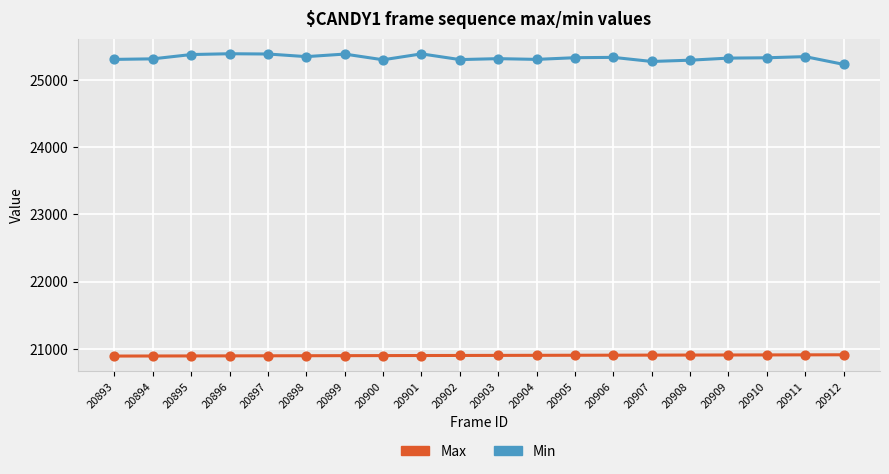

Which series has the widest spread of values?

Min